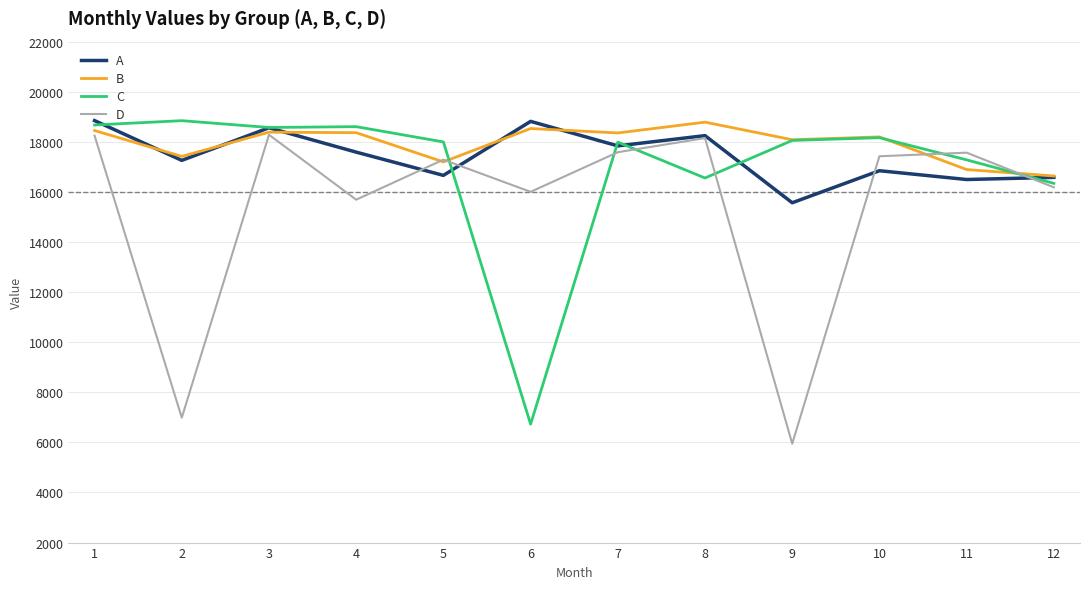

Which series has the largest range (max minus min)?

D